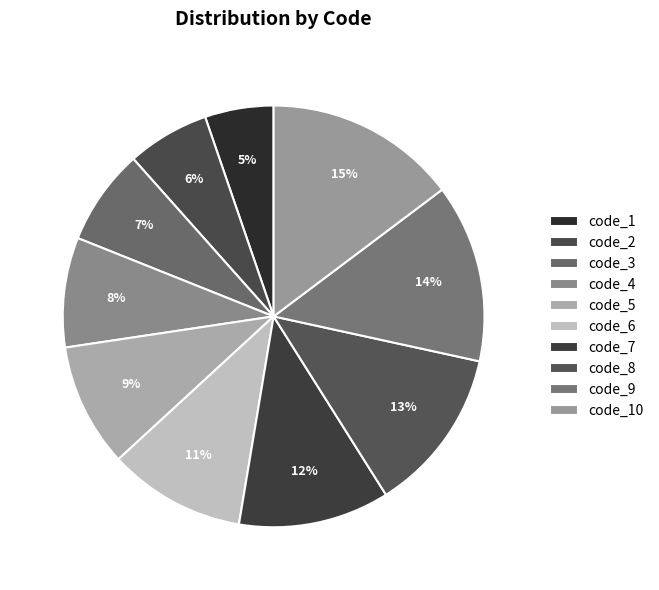

Rank the categories by value from highest to lowest.

code_10, code_9, code_8, code_7, code_6, code_5, code_4, code_3, code_2, code_1